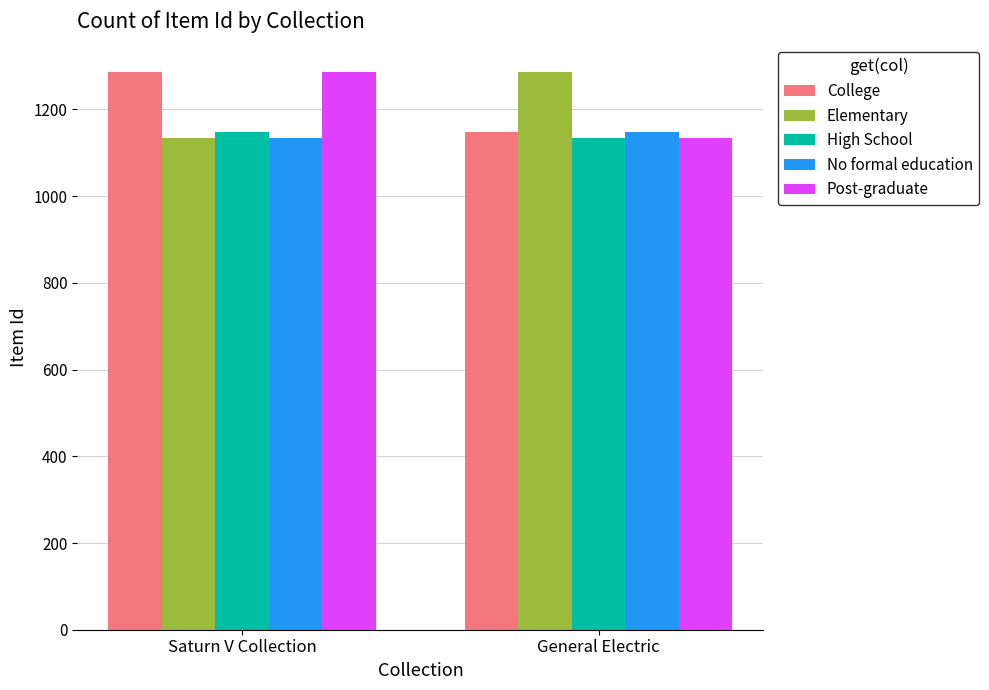

Rank the categories by No formal education value from highest to lowest.

General Electric, Saturn V Collection